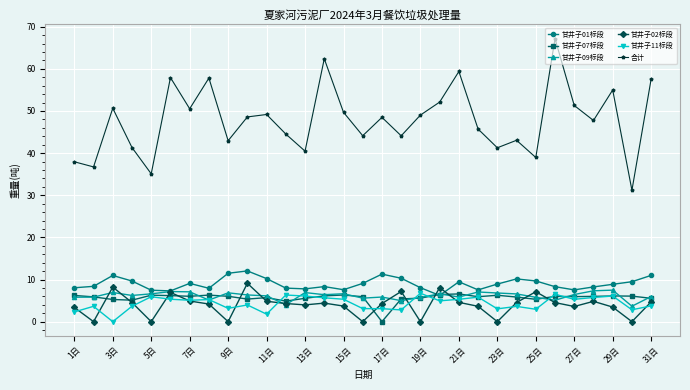

Is this an area chart (filled region under the line)?

No